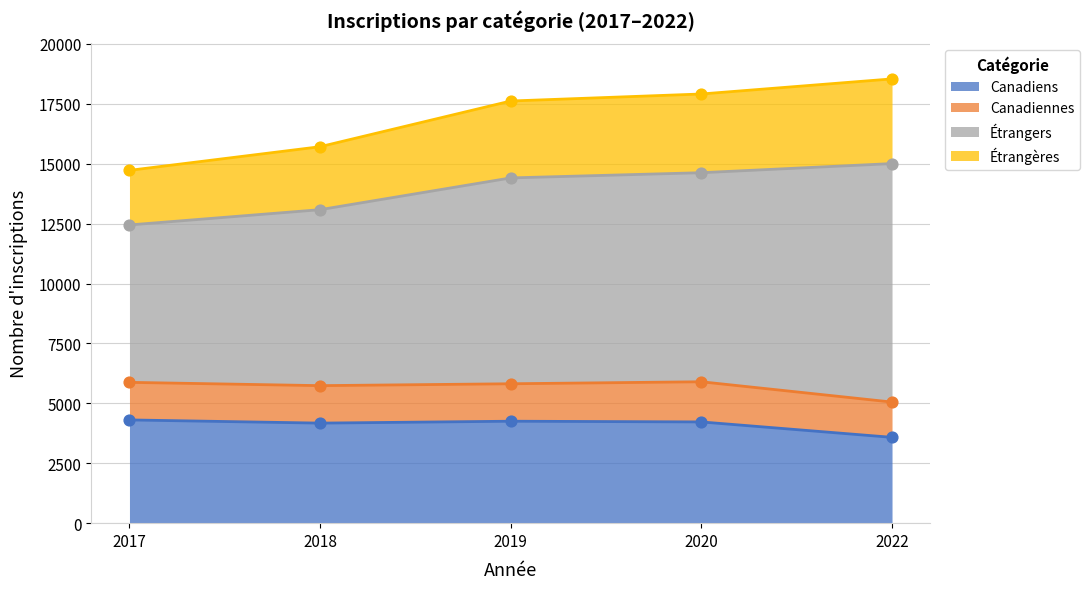

At which label is Canadiens closest to 3944?

2018